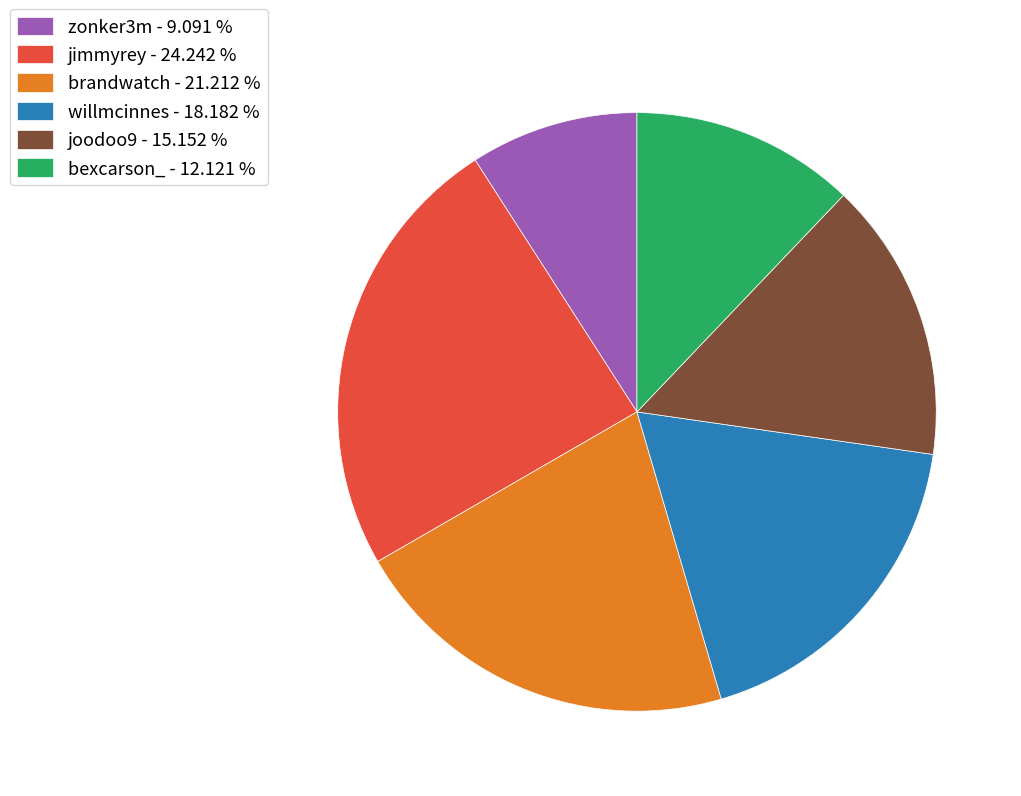

Count the number of slices in the pie.

6